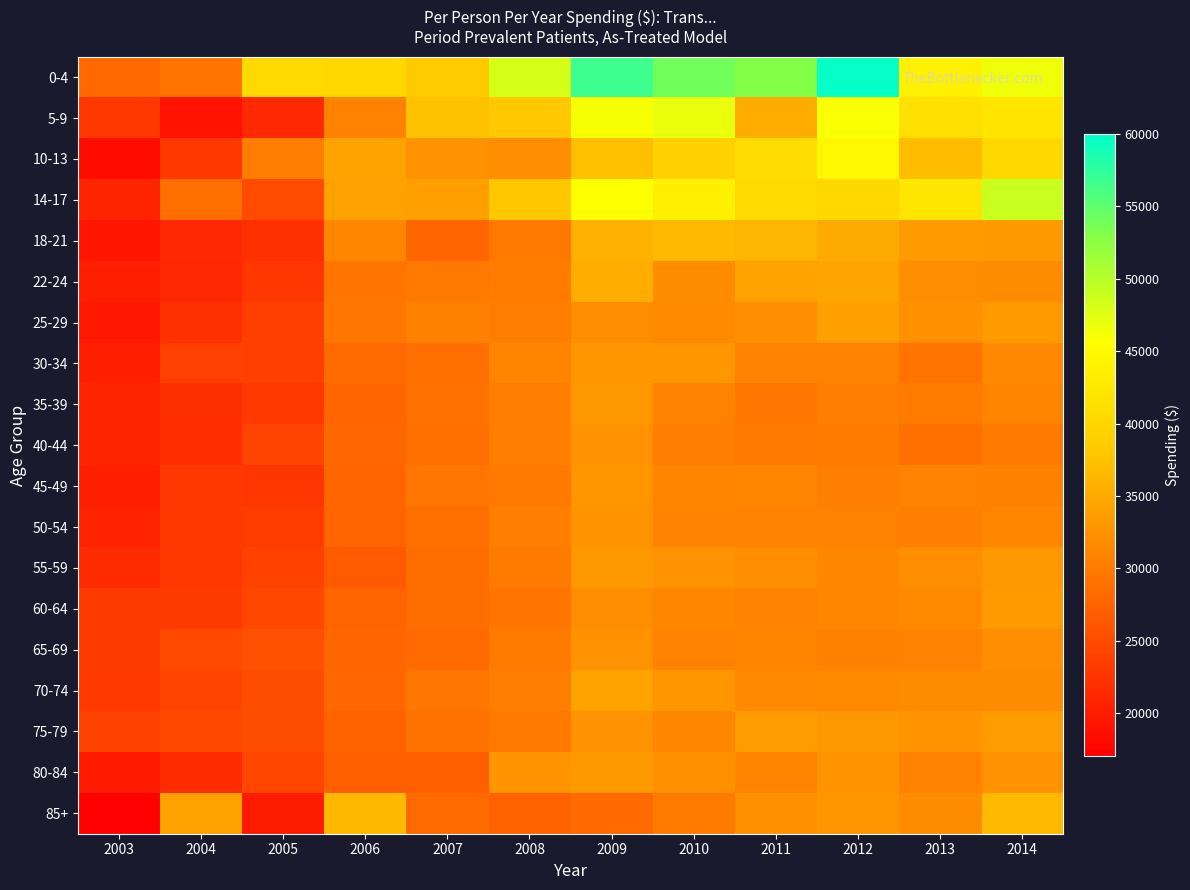

Reading right to left, transcribe all the data shown in this chart.

0-4: 2014=46543	2013=43749	2012=59665	2011=52964	2010=54019	2009=56754	2008=48124	2007=38285	2006=40313	2005=40372	2004=29268	2003=28148
5-9: 2014=42051	2013=41313	2012=45940	2011=35224	2010=46879	2009=46030	2008=38120	2007=37464	2006=30827	2005=21399	2004=19029	2003=22975
10-13: 2014=40272	2013=36907	2012=44678	2011=40957	2010=39290	2009=37317	2008=32024	2007=32502	2006=34247	2005=30196	2004=23017	2003=18255
14-17: 2014=48876	2013=42212	2012=40208	2011=40579	2010=43406	2009=45769	2008=38080	2007=33878	2006=34003	2005=25056	2004=28634	2003=20915
18-21: 2014=33206	2013=33313	2012=34986	2011=36314	2010=36509	2009=35677	2008=29802	2007=27812	2006=31316	2005=22086	2004=21334	2003=19316
22-24: 2014=31808	2013=31947	2012=34446	2011=34240	2010=31833	2009=35231	2008=30130	2007=29756	2006=29401	2005=22793	2004=21145	2003=20419
25-29: 2014=33410	2013=32301	2012=33807	2011=32103	2010=31542	2009=31919	2008=30286	2007=30677	2006=29627	2005=23774	2004=22126	2003=19592
30-34: 2014=31398	2013=29209	2012=30707	2011=30896	2010=32870	2009=32895	2008=31067	2007=28754	2006=28333	2005=23775	2004=23836	2003=20325
35-39: 2014=31050	2013=30185	2012=30572	2011=29564	2010=30853	2009=33019	2008=30351	2007=28933	2006=27698	2005=23124	2004=21901	2003=20938
40-44: 2014=29880	2013=28865	2012=30050	2011=30014	2010=30451	2009=32511	2008=30282	2007=28756	2006=28059	2005=24133	2004=21810	2003=20878
45-49: 2014=30678	2013=30829	2012=30486	2011=31174	2010=31082	2009=32885	2008=29767	2007=29503	2006=27820	2005=22794	2004=22907	2003=20297
50-54: 2014=31132	2013=30570	2012=30796	2011=30776	2010=30825	2009=32592	2008=30466	2007=28715	2006=27634	2005=23245	2004=23012	2003=20656
55-59: 2014=32982	2013=31985	2012=31351	2011=32010	2010=32386	2009=32992	2008=30035	2007=28507	2006=26569	2005=24030	2004=22850	2003=21615
60-64: 2014=33322	2013=31604	2012=31200	2011=30694	2010=31278	2009=31881	2008=29386	2007=28468	2006=27602	2005=24630	2004=23184	2003=23188
65-69: 2014=32132	2013=30861	2012=30631	2011=31033	2010=30871	2009=32496	2008=30048	2007=28176	2006=27682	2005=25494	2004=24828	2003=23159
70-74: 2014=31753	2013=31771	2012=31625	2011=31457	2010=32819	2009=34062	2008=30277	2007=29665	2006=27966	2005=25167	2004=24073	2003=23061
75-79: 2014=33505	2013=32594	2012=33069	2011=33463	2010=31344	2009=32427	2008=29729	2007=29045	2006=27525	2005=25190	2004=24668	2003=24039
80-84: 2014=32457	2013=30928	2012=32615	2011=30951	2010=32269	2009=33144	2008=32544	2007=27139	2006=27000	2005=24389	2004=21612	2003=19791
85+: 2014=36518	2013=31813	2012=32723	2011=32252	2010=30094	2009=28157	2008=27419	2007=28331	2006=36480	2005=19908	2004=34209	2003=17283